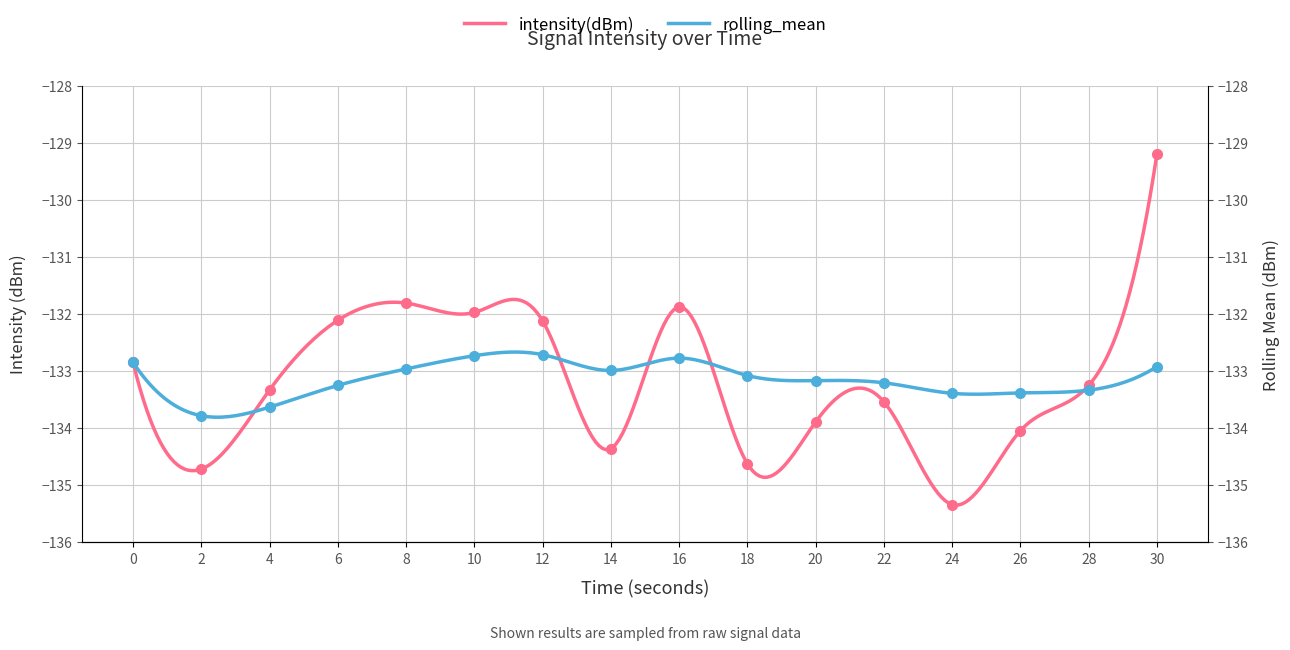

Between 26 and 24, which is larger?

26